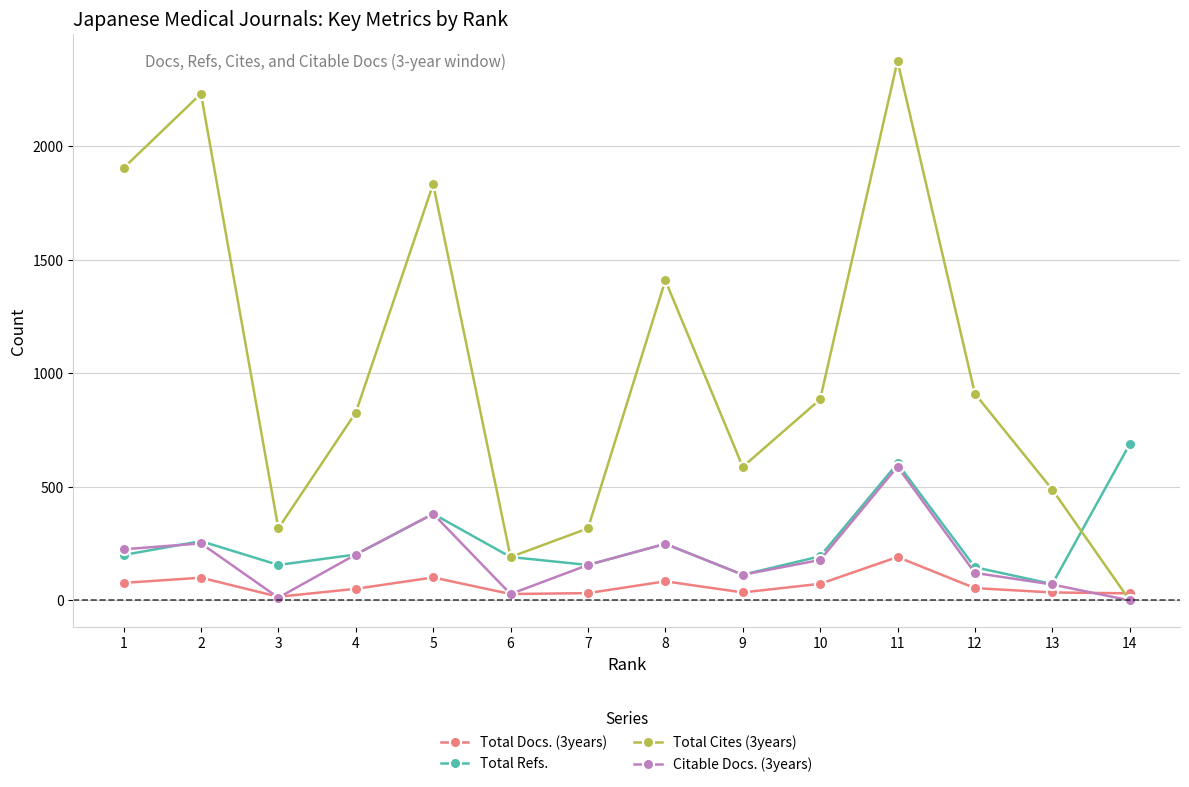

At how many categories does at least one series exceed 1938?

2